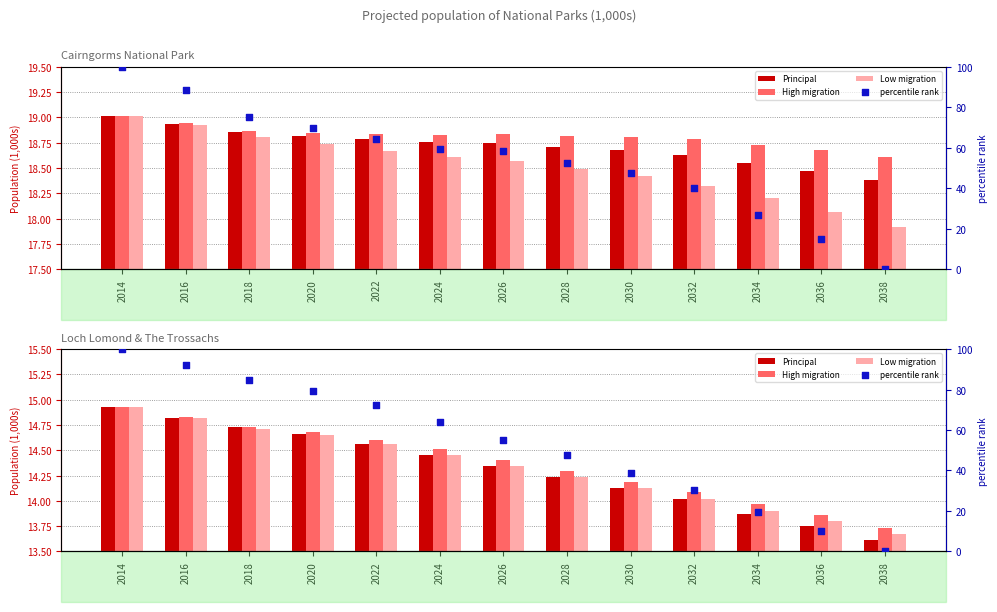

Which series reaches the maximum Y coordinate?

percentile rank